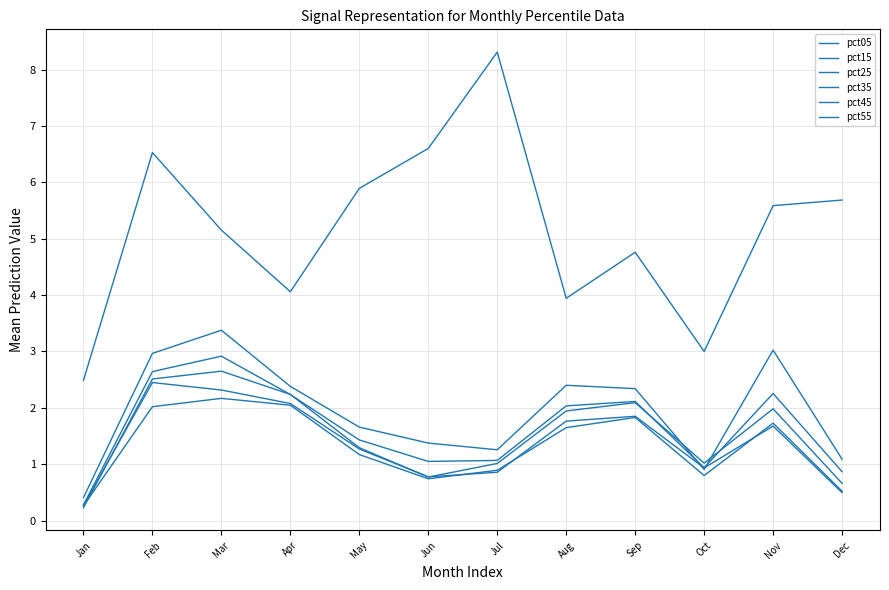

Which category has the lowest value across all series?

Jan